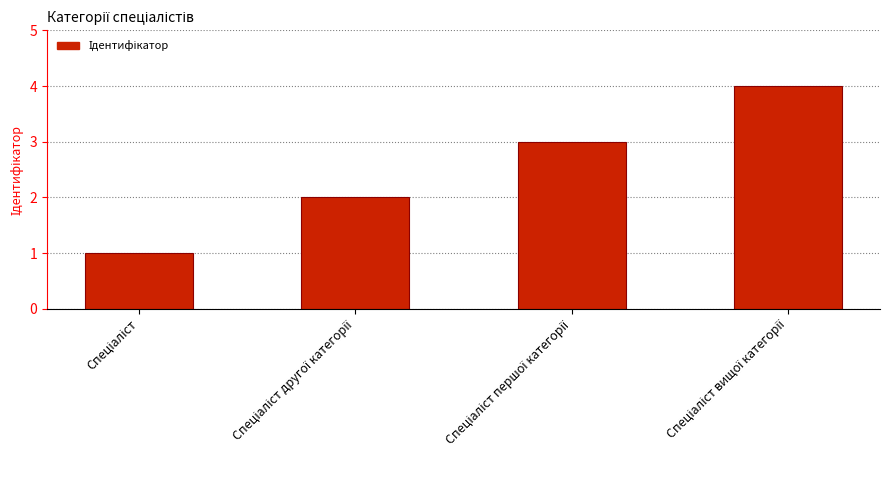

What is the difference between the maximum and minimum values?

3